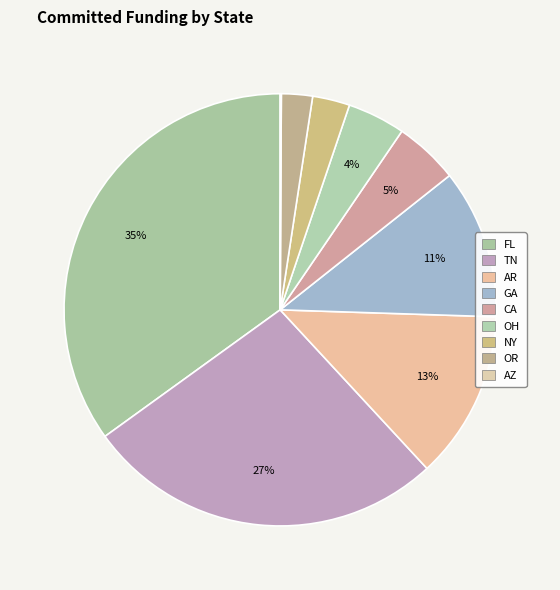

Between GA and FL, which is larger?

FL